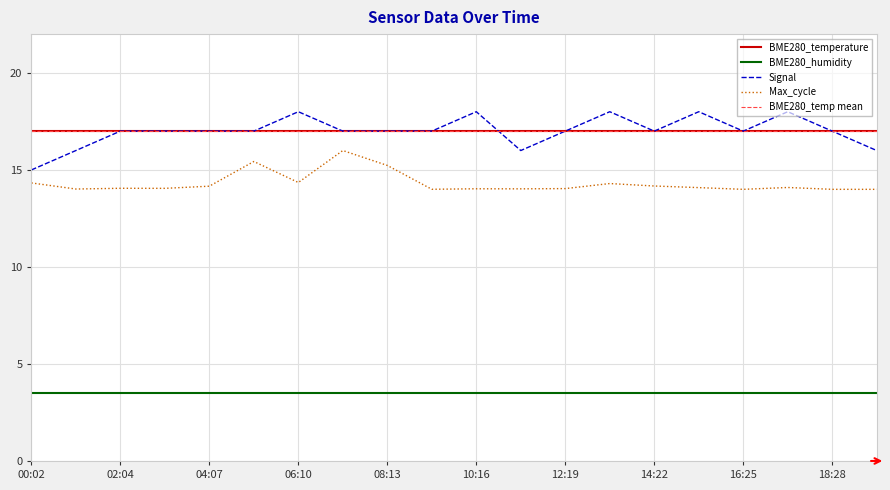

At which label is BME280_temp mean closest to 17?

00:02